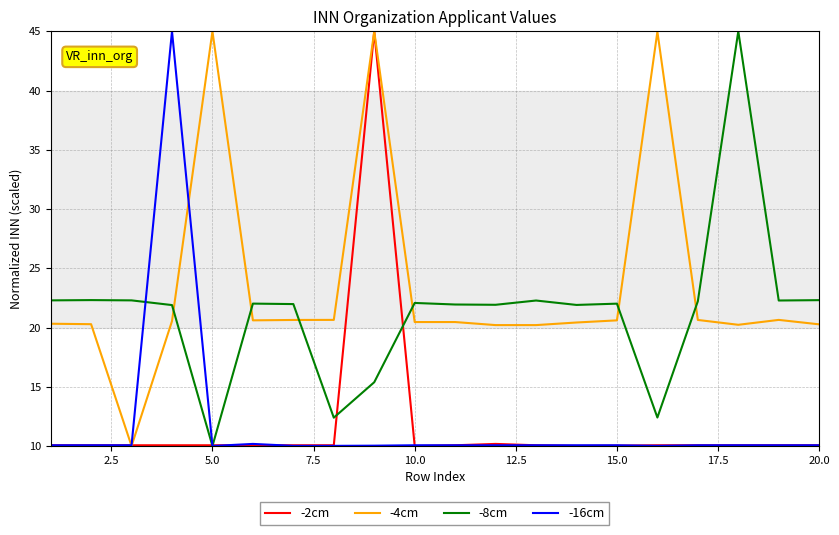

What is the minimum value shown in the chart?

10.0